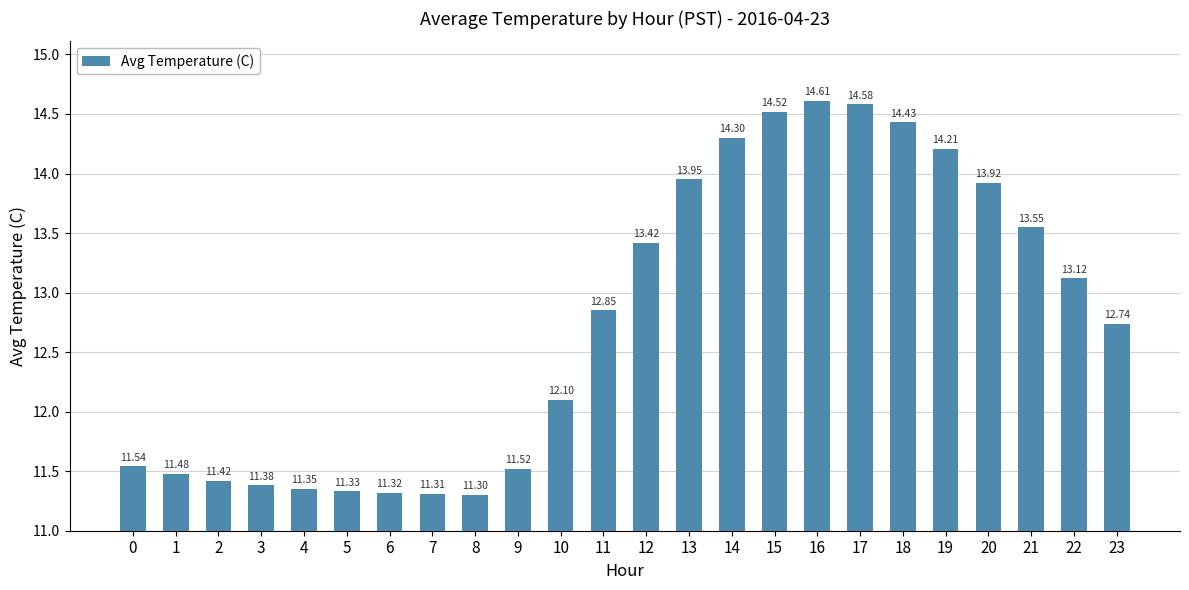

What is the value of the 23rd bar from the left?

13.1